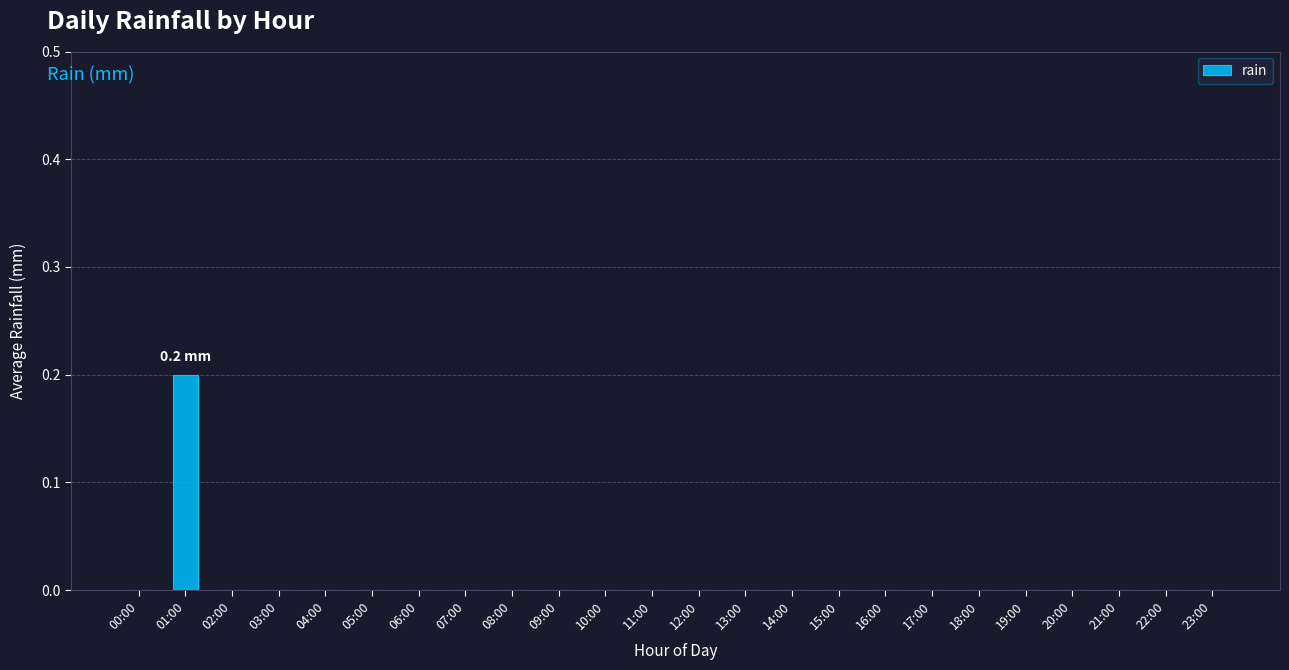

Reading right to left, list all the values displayed in this chart.

0.0	0.0	0.0	0.0	0.0	0.0	0.0	0.0	0.0	0.0	0.0	0.0	0.0	0.0	0.0	0.0	0.0	0.0	0.0	0.0	0.0	0.0	0.2	0.0